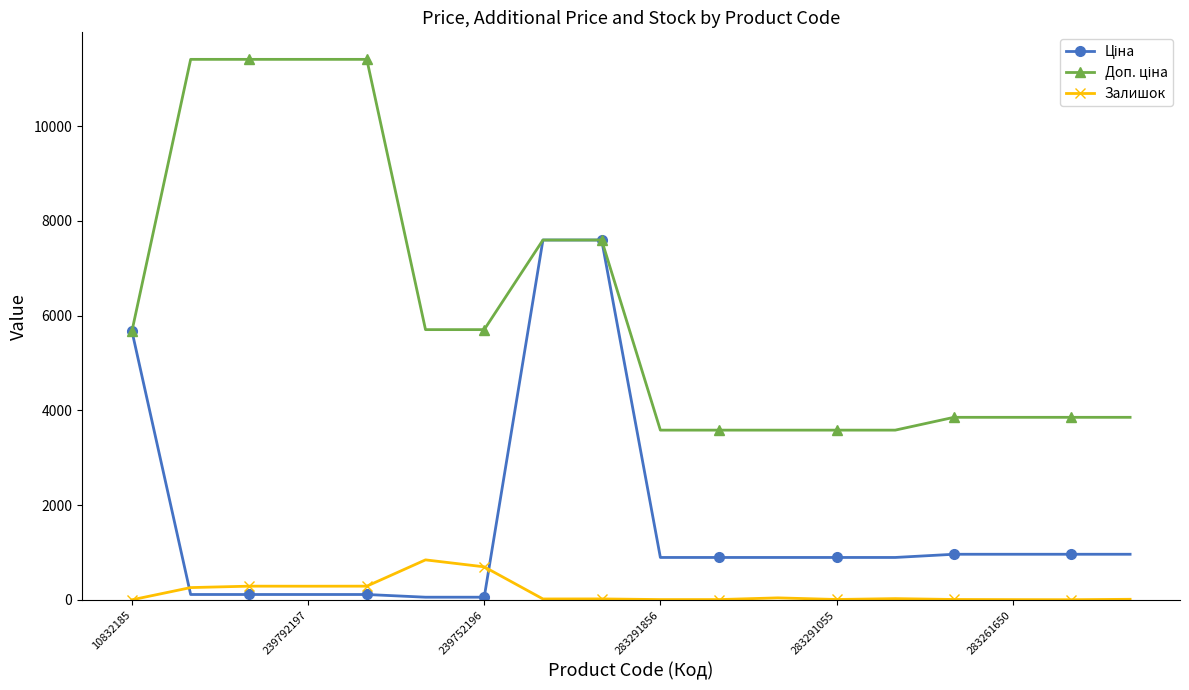

At how many categories does at least one series exceed 7280?

6